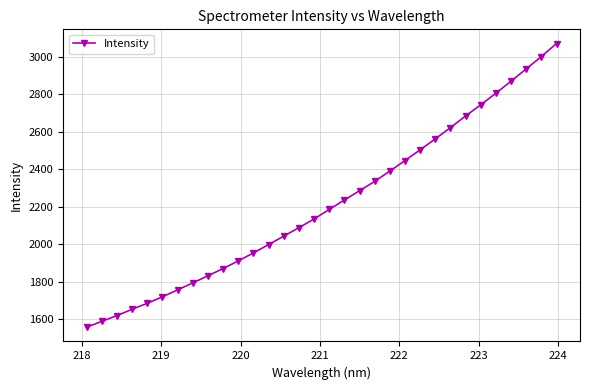

What is the difference between the maximum and minimum values?

1514.1